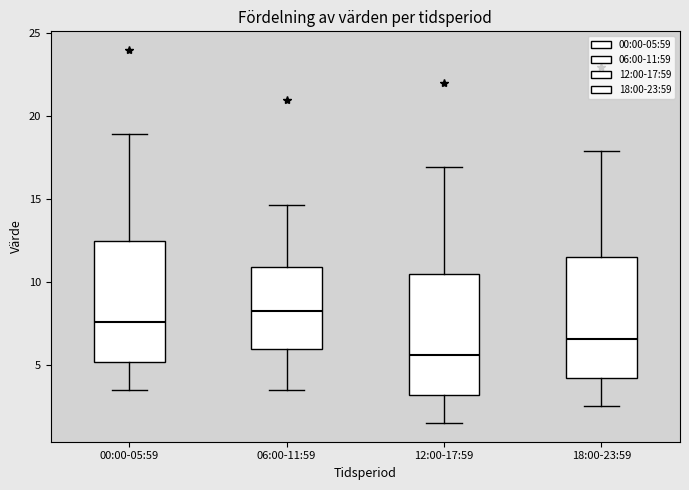

Reading left to right, read every box against the y-axis: the position of its median line, the range the box covers, and the ends of its whiskers. The values are not printed on the chart, so give them approximately, as read against the axis.

00:00-05:59: median 7.5, box 5.0 to 12.5, whiskers 3.5 to 19.0
06:00-11:59: median 8.5, box 6.0 to 11.0, whiskers 3.5 to 14.5
12:00-17:59: median 5.5, box 3.0 to 10.5, whiskers 1.5 to 17.0
18:00-23:59: median 6.5, box 4.0 to 11.5, whiskers 2.5 to 18.0